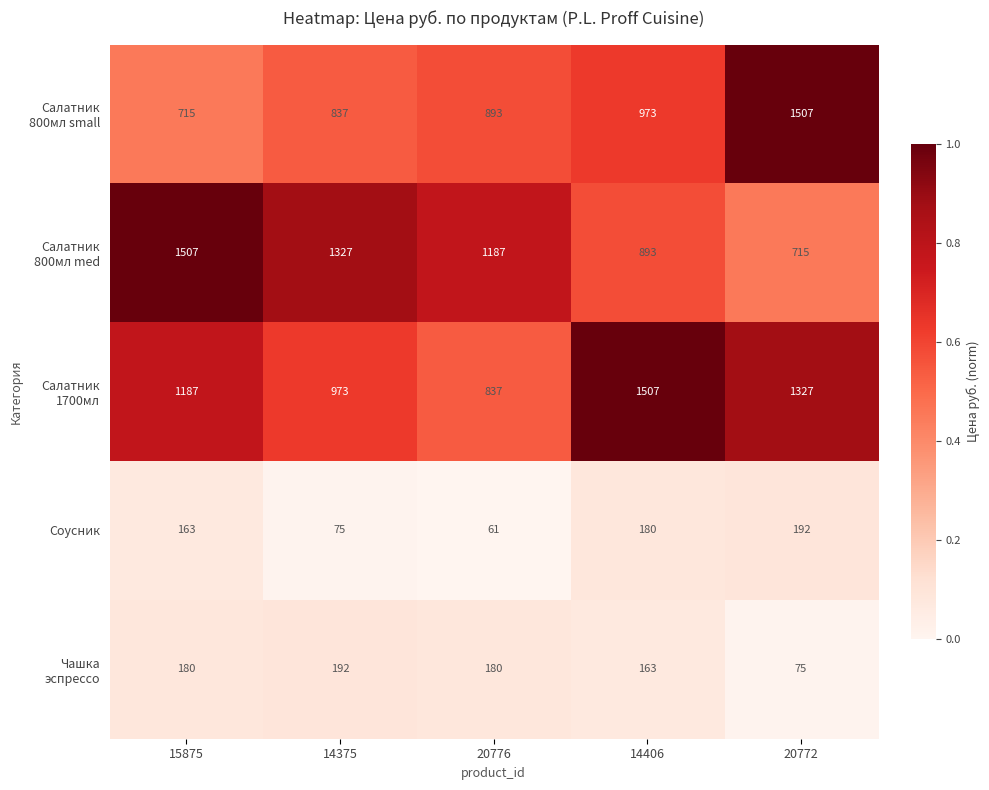

What is the spread (max minus min) of values at 14406?

1344